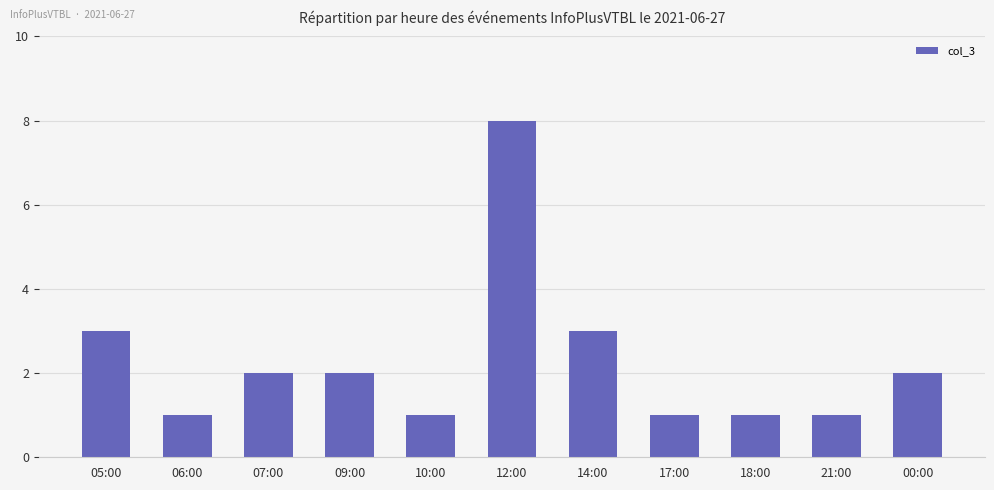

What is the approximate value at 05:00?

3